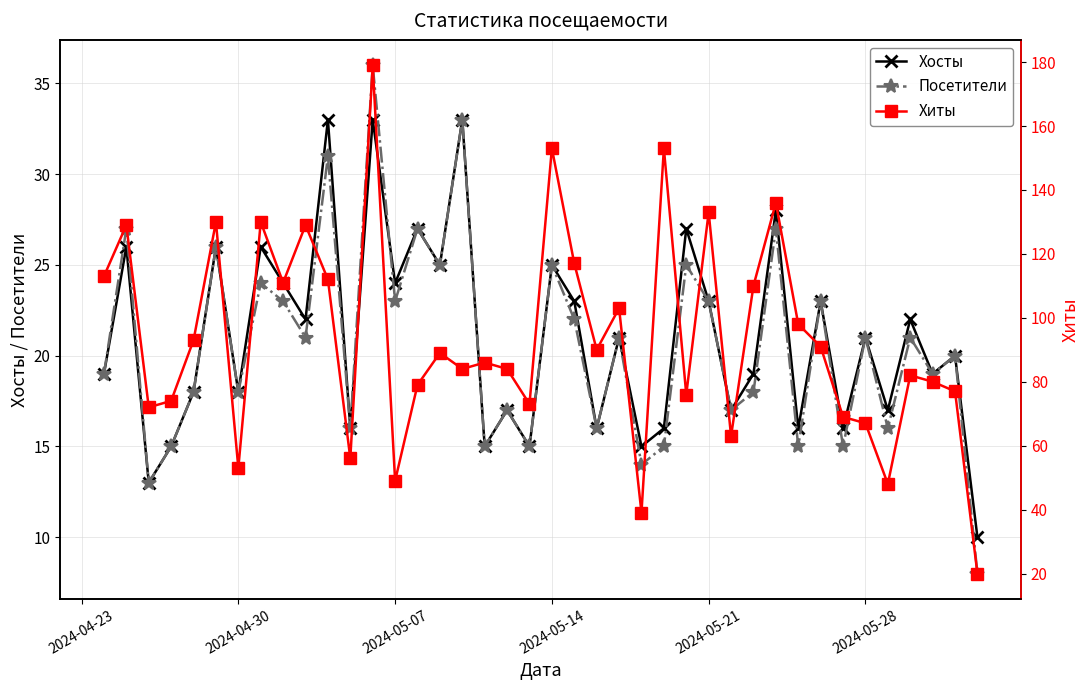

What is the lowest value of the Посетители series?

8